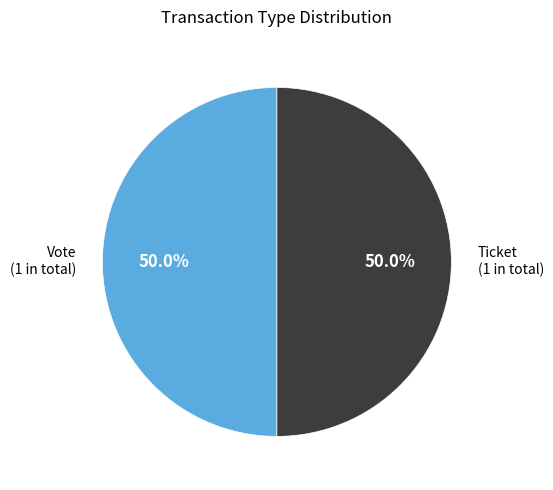

What is the ratio of the value at Vote (1 in total) to the value at Ticket (1 in total)?

1.0